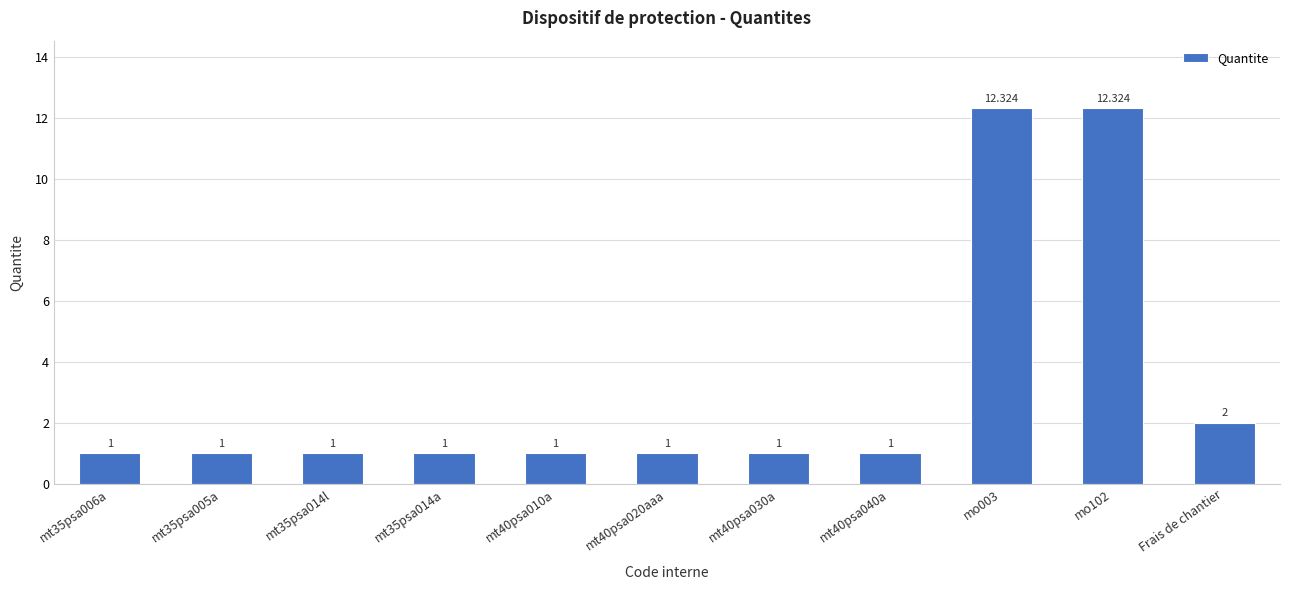

What is the maximum value shown in the chart?

12.3